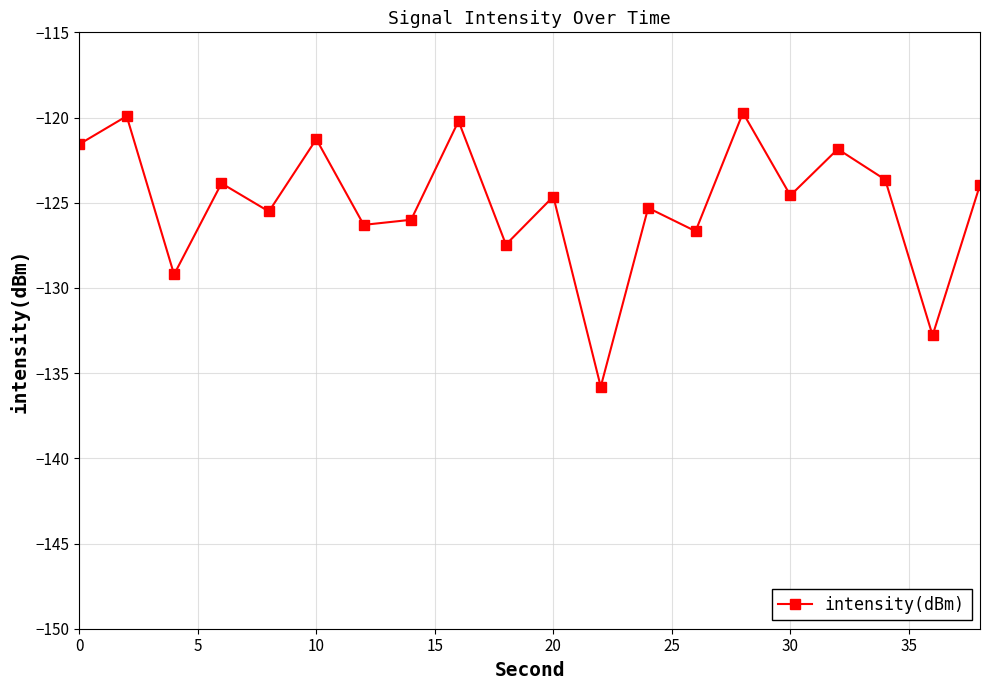

How many points are lower than both their immediate neighbors (excluding endpoints)?

8